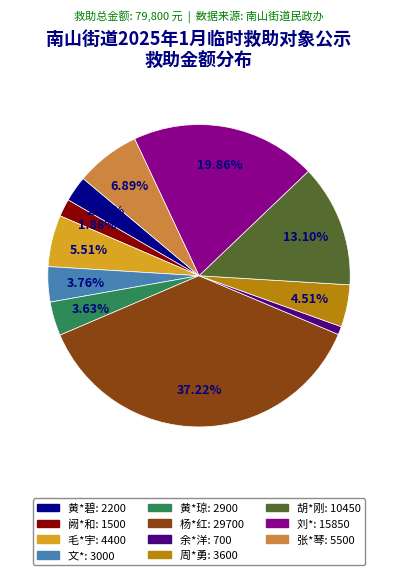

Count the number of slices in the pie.

11